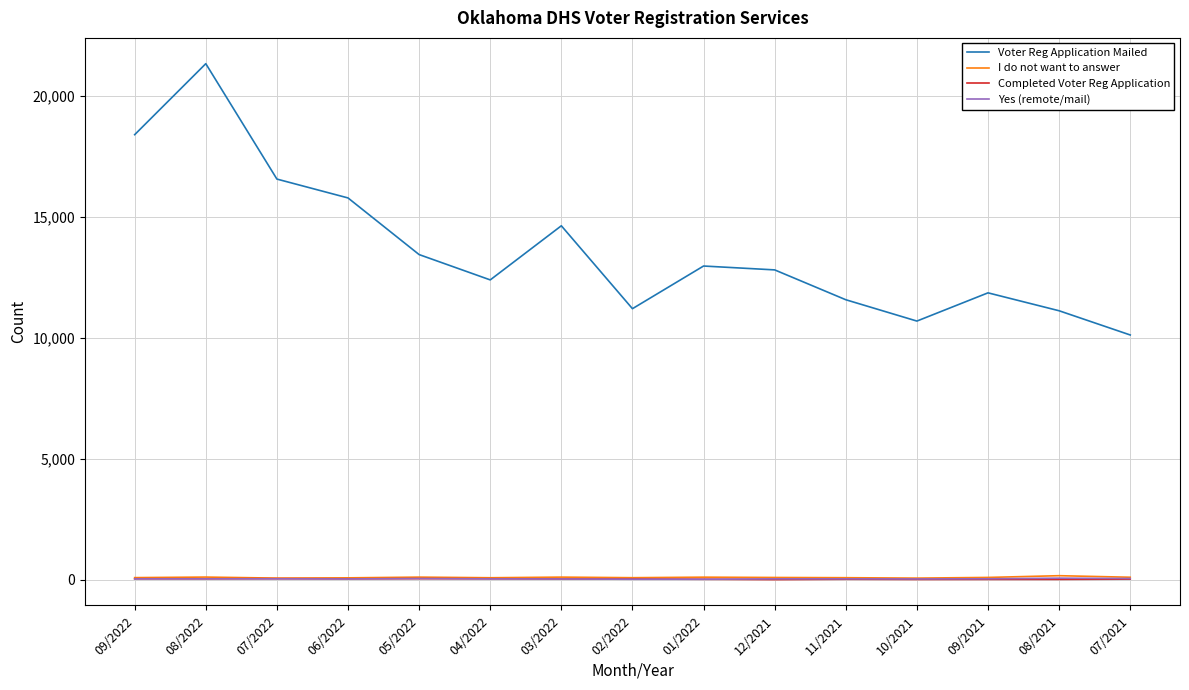

True or false: Voter Reg Application Mailed has a value of 11571 at 11/2021.

True